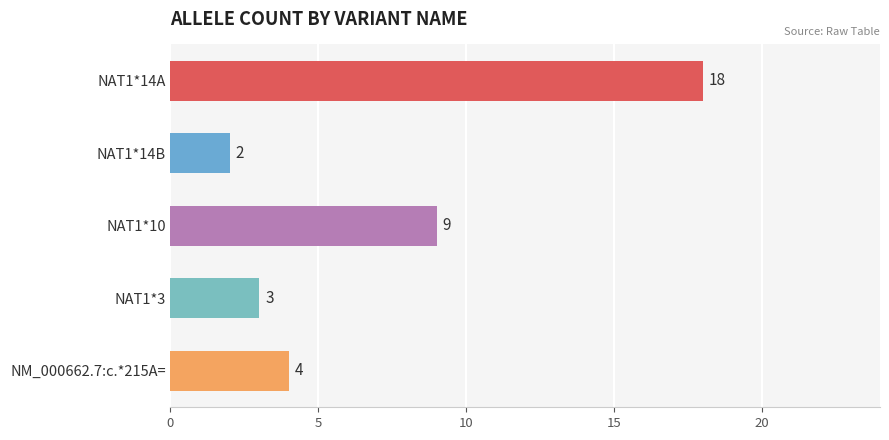

What is the average value?

7